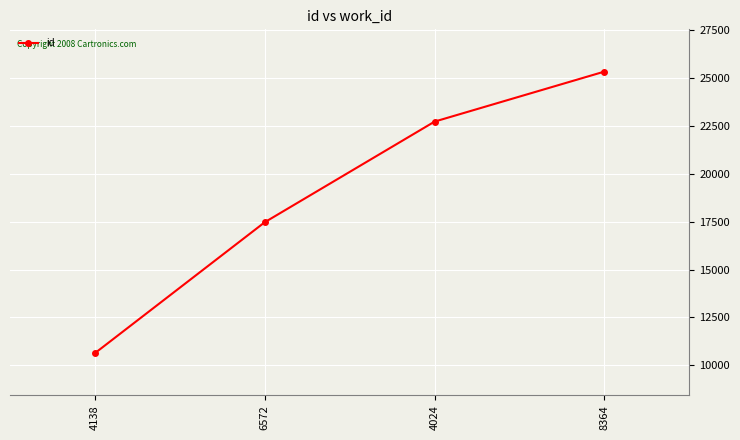

What is the value of the 2nd point from the left?

17466